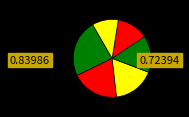

Count the number of slices in the pie.

6